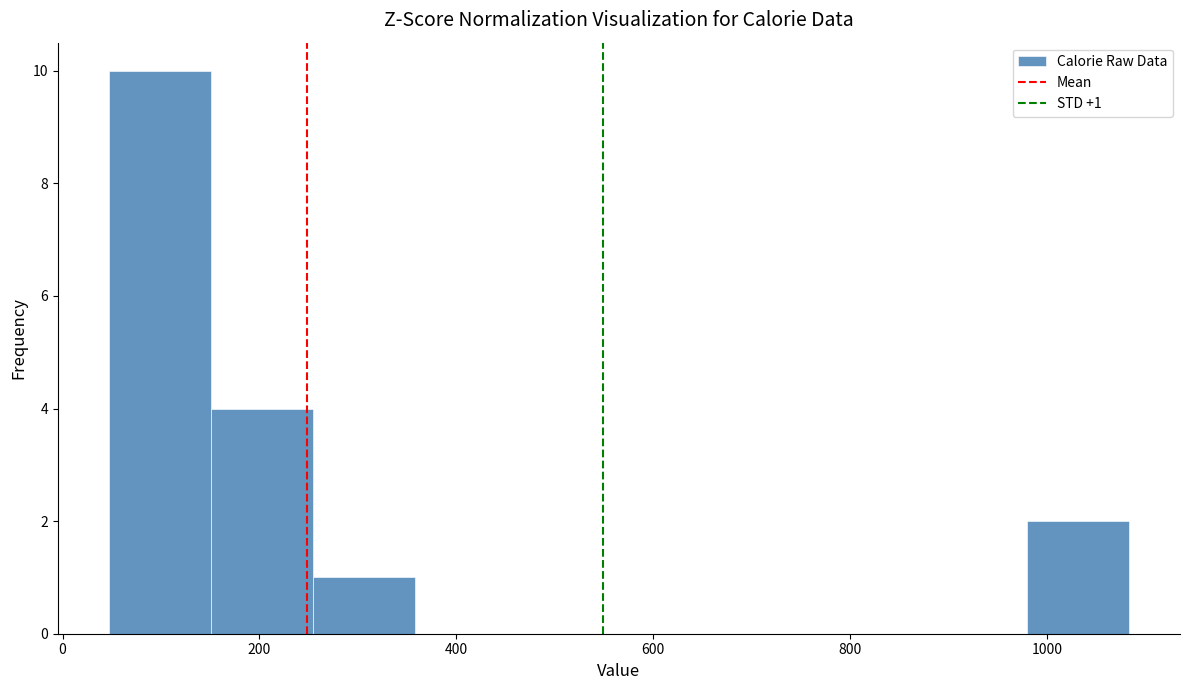

Which range on the x-axis has the tallest bar?

40 to 160